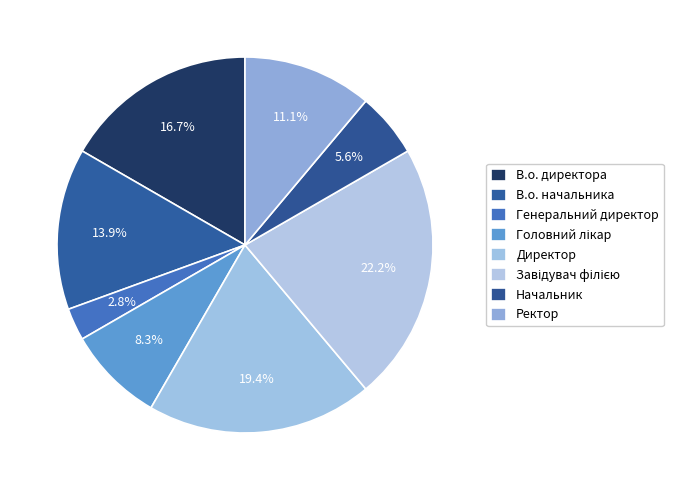

To the nearest percent, what is the difference between the largest and smallest slice percentages?

19%